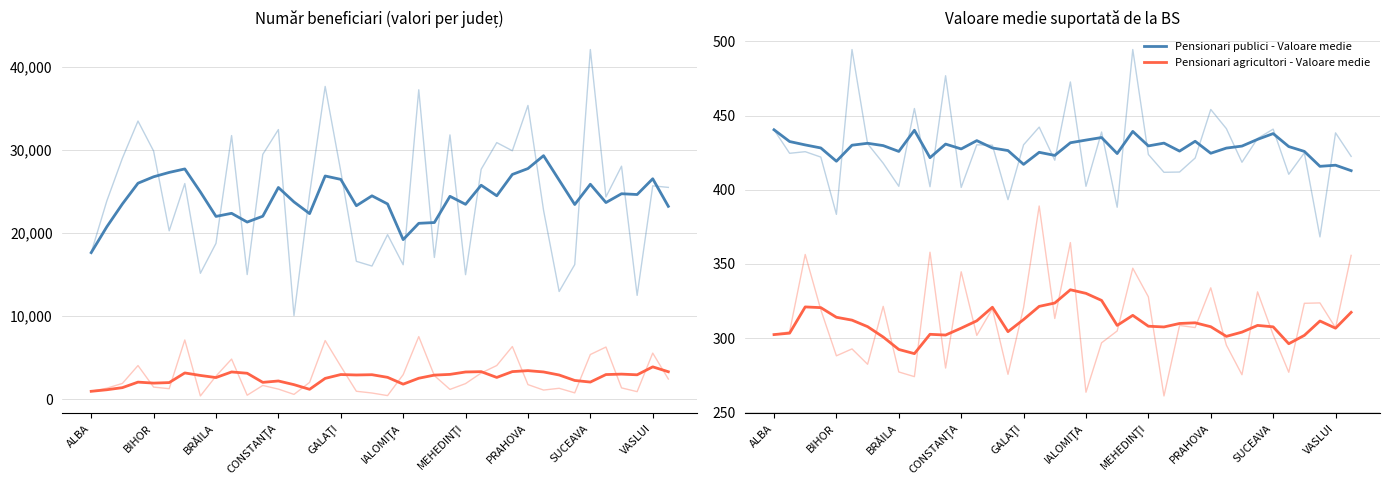

True or false: Pensionari agricultori - Valoare medie and Pensionari publici - Număr cross at least once.

False